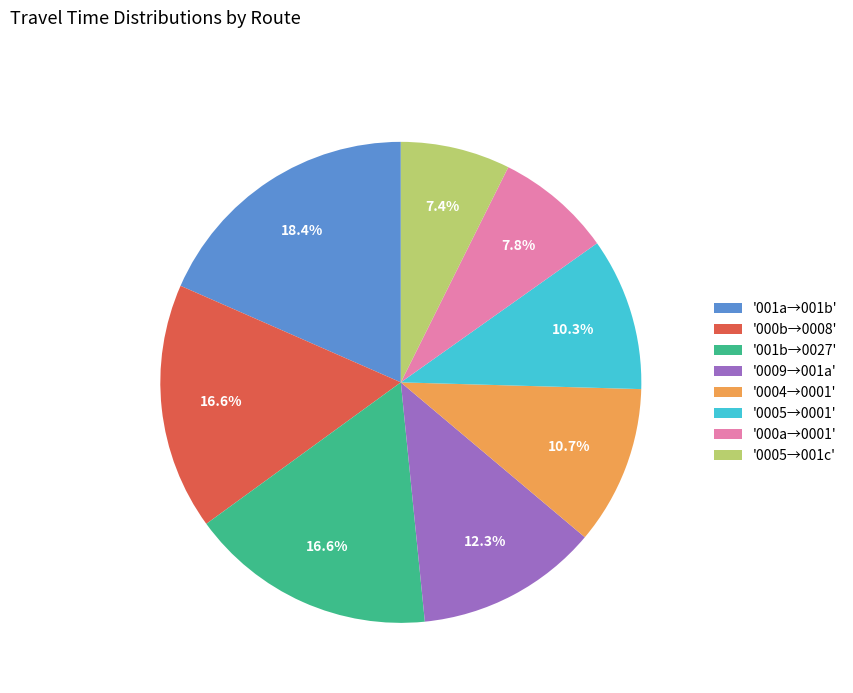

Approximately how many times larger is the value at '000a→0001' compared to '001b→0027'?

0.5